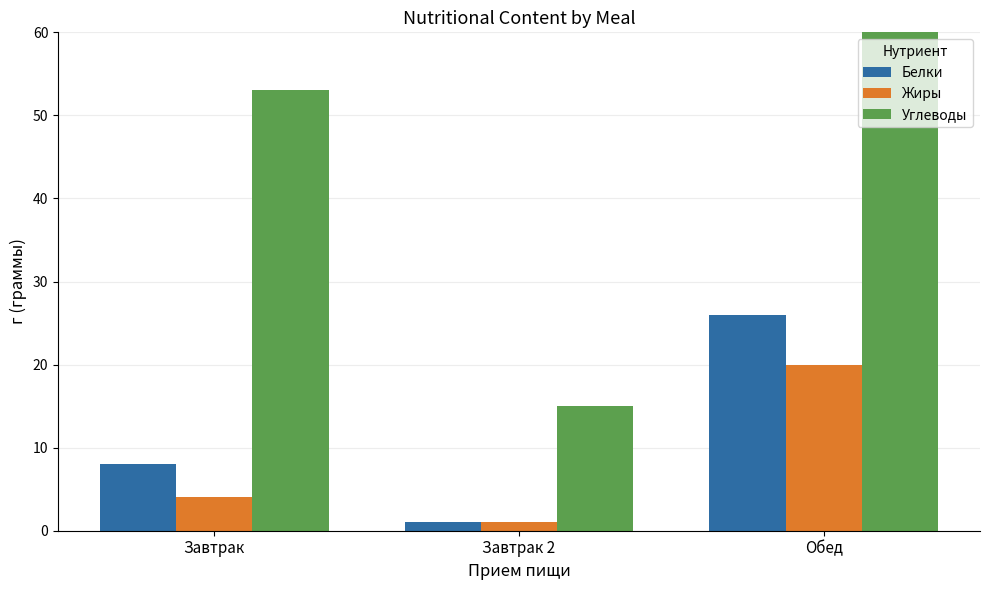

Between Завтрак 2 and Обед, which series saw the biggest shift?

Углеводы